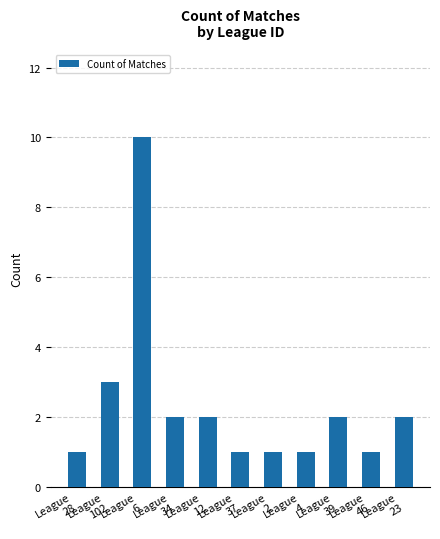

What is the label of the 8th bar from the left?

League
4